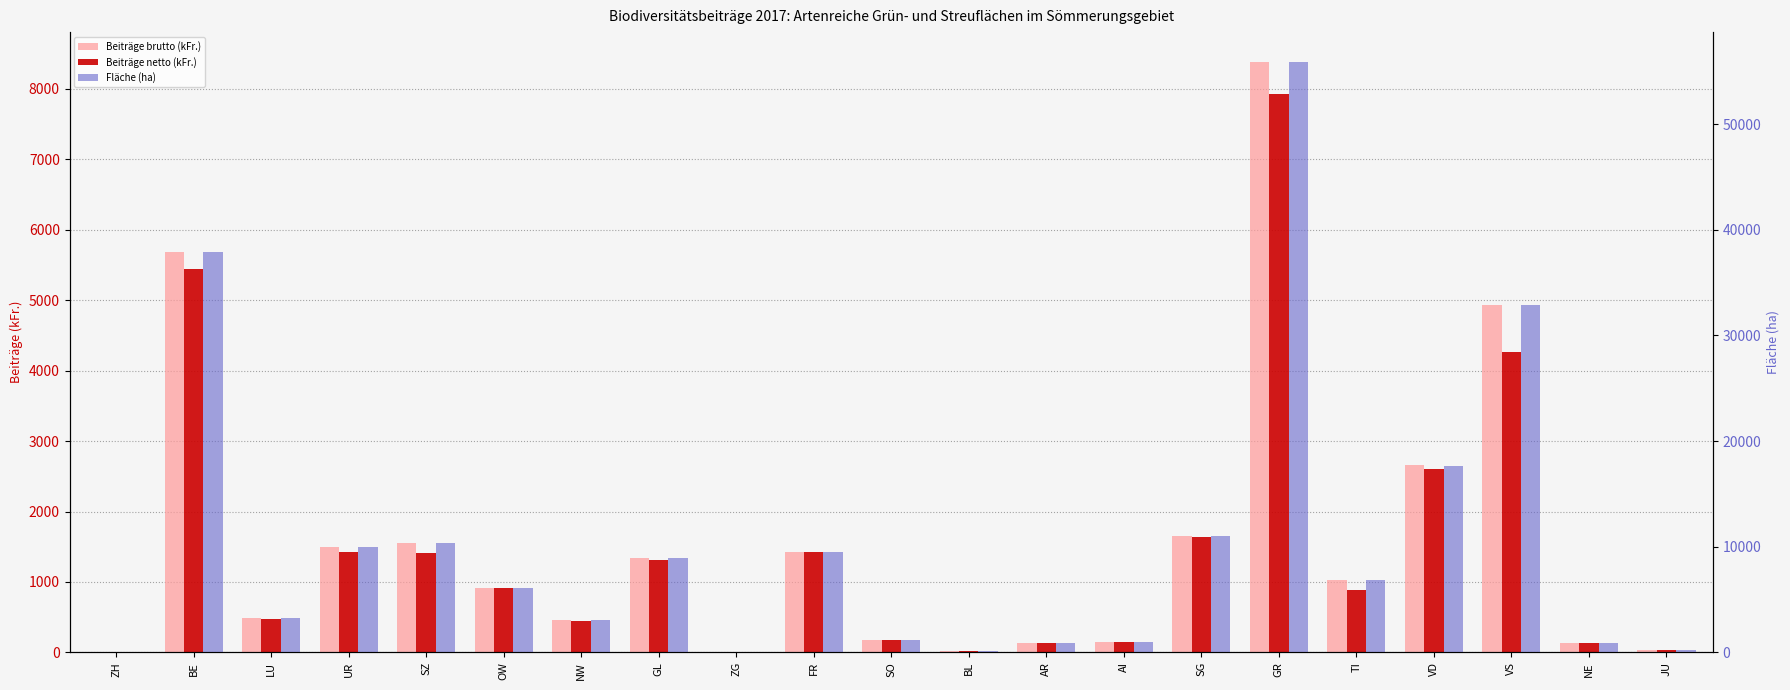

What is the average value of the Beiträge netto (kFr.) series?

1468.0